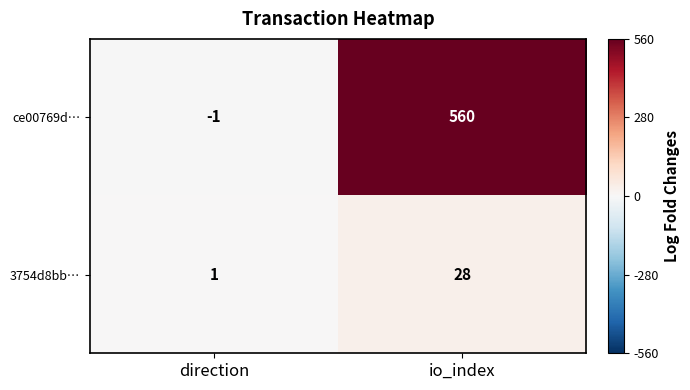

True or false: ce00769d… has a value of 560 at io_index.

True